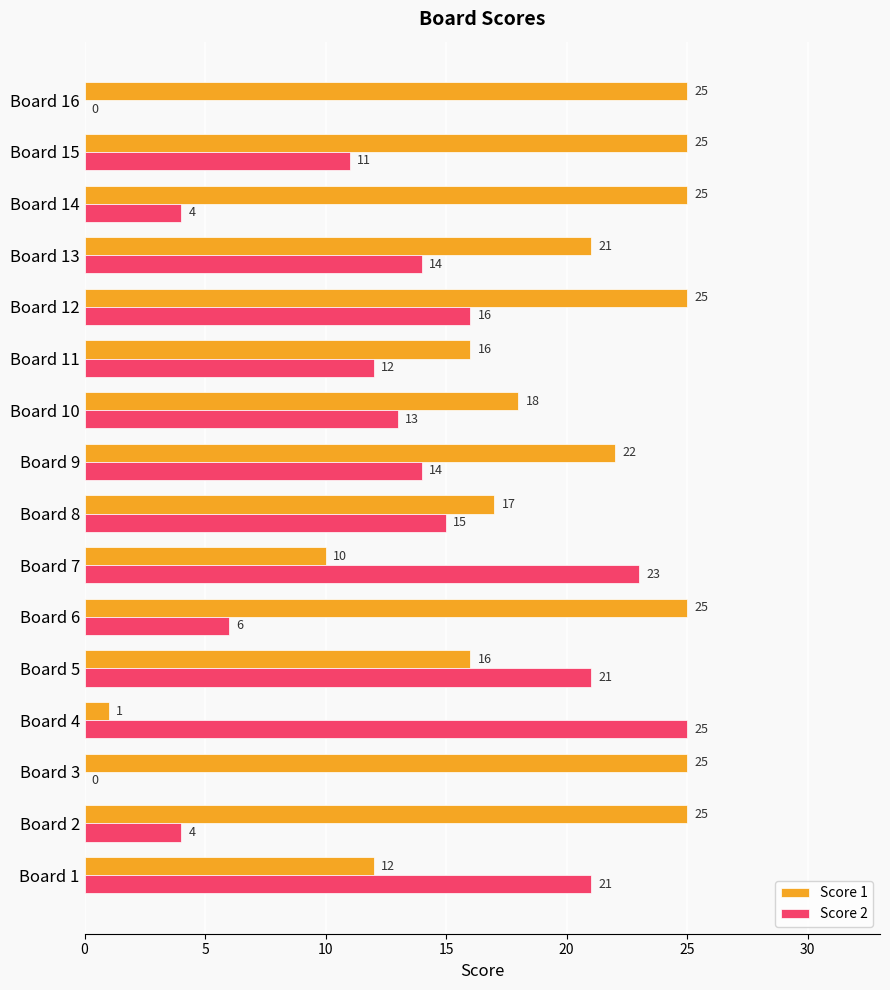

How many data points does each series have?

16